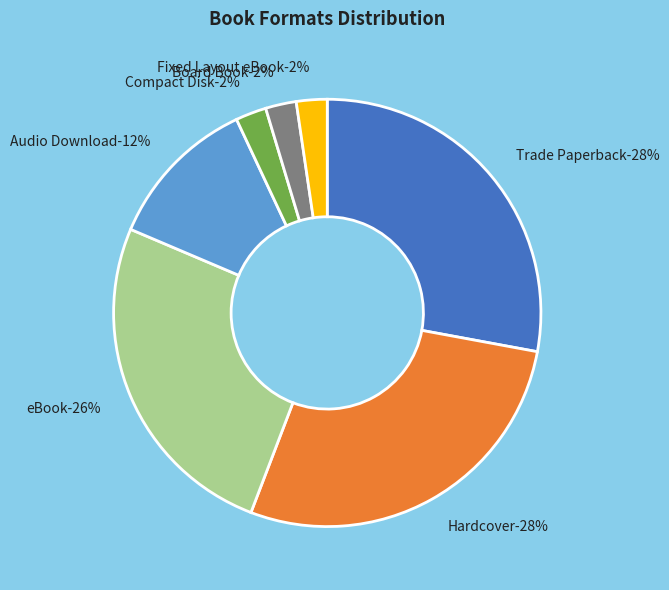

True or false: Trade Paperback accounts for 37% of the total.

False